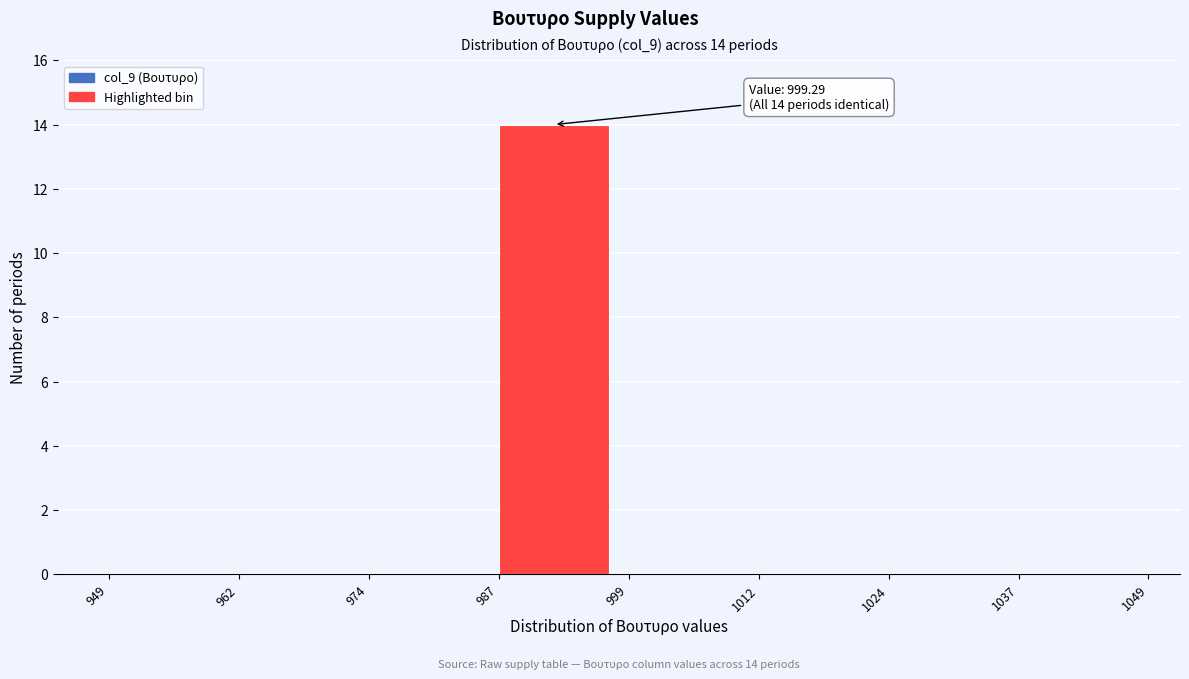

Which range on the x-axis has the tallest bar?

987 to 999